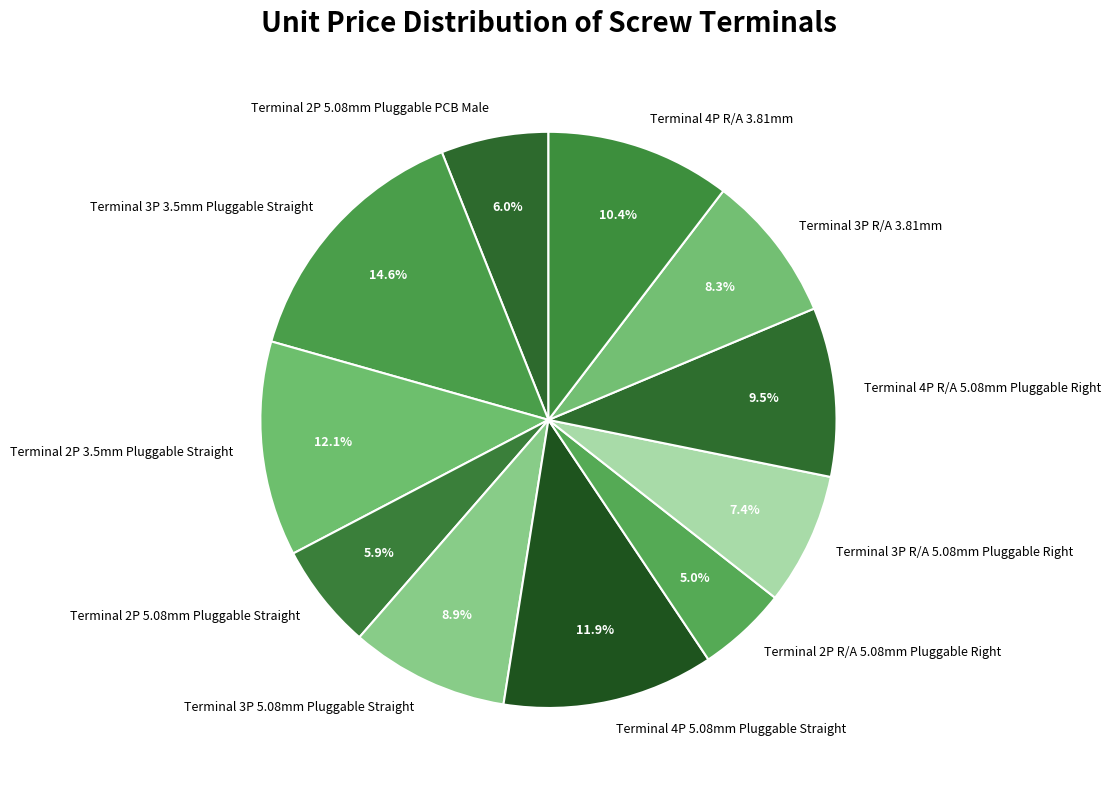

To the nearest percent, what portion does Terminal 2P 5.08mm Pluggable PCB Male represent?

6%